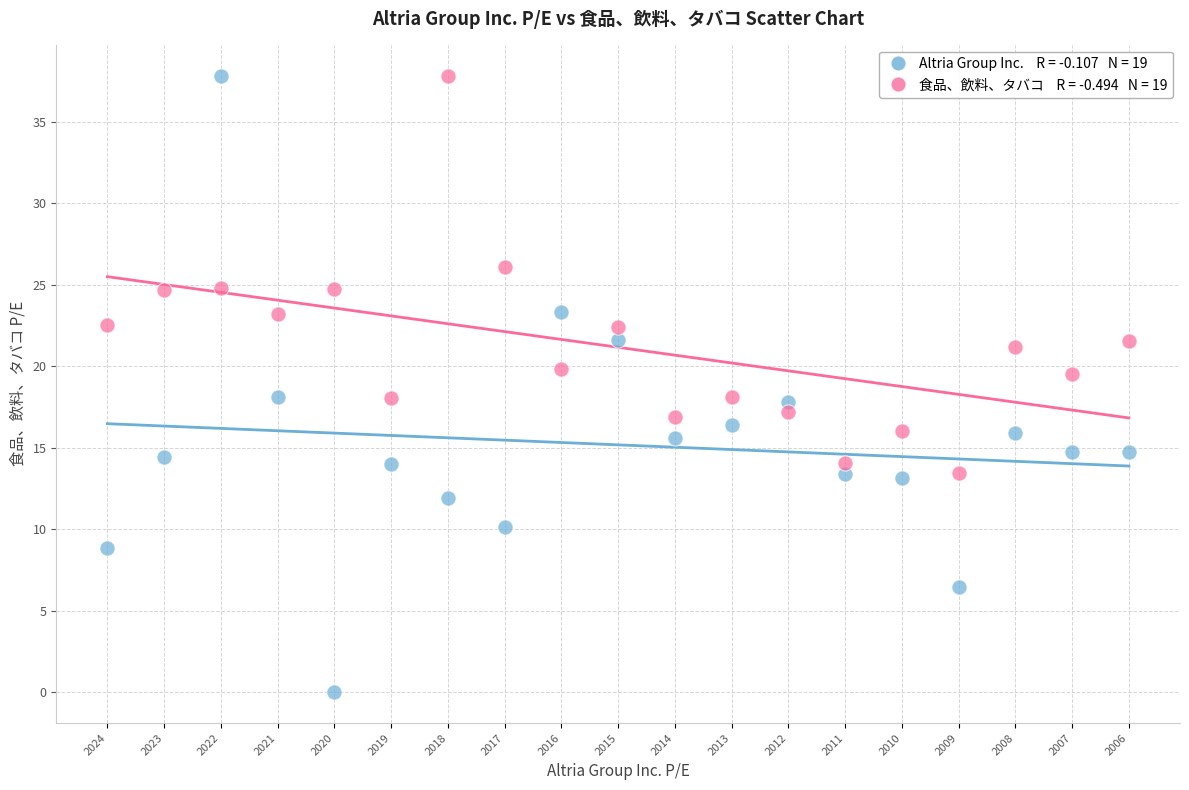

Across all data points, what is the range of Y values (max minus min)?

37.8